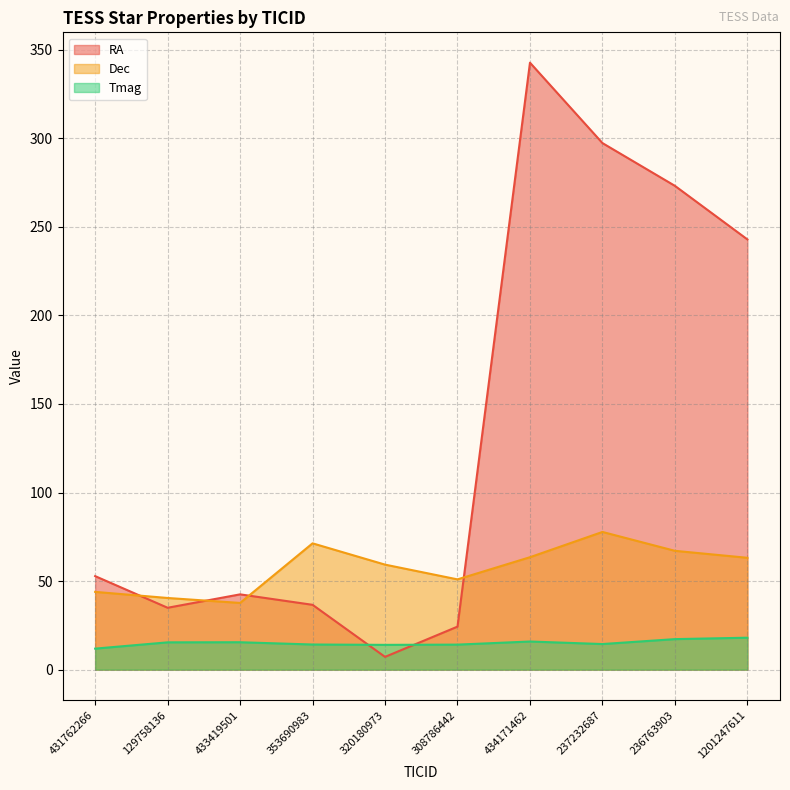

At which category does Tmag reach its first local peak?

433419501